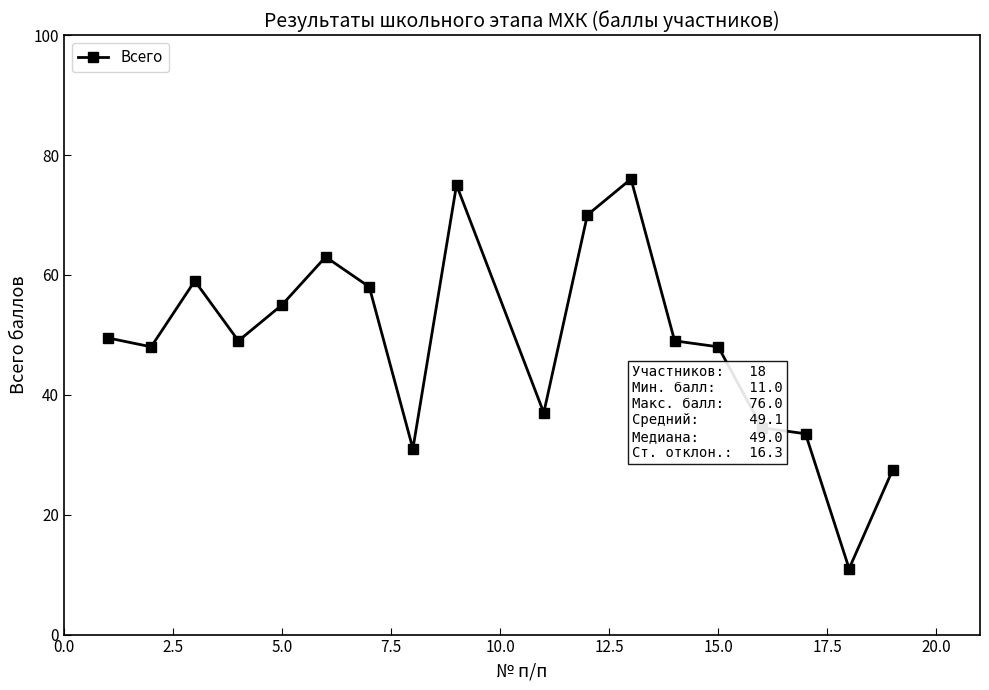

Does the chart have visible grid lines?

No